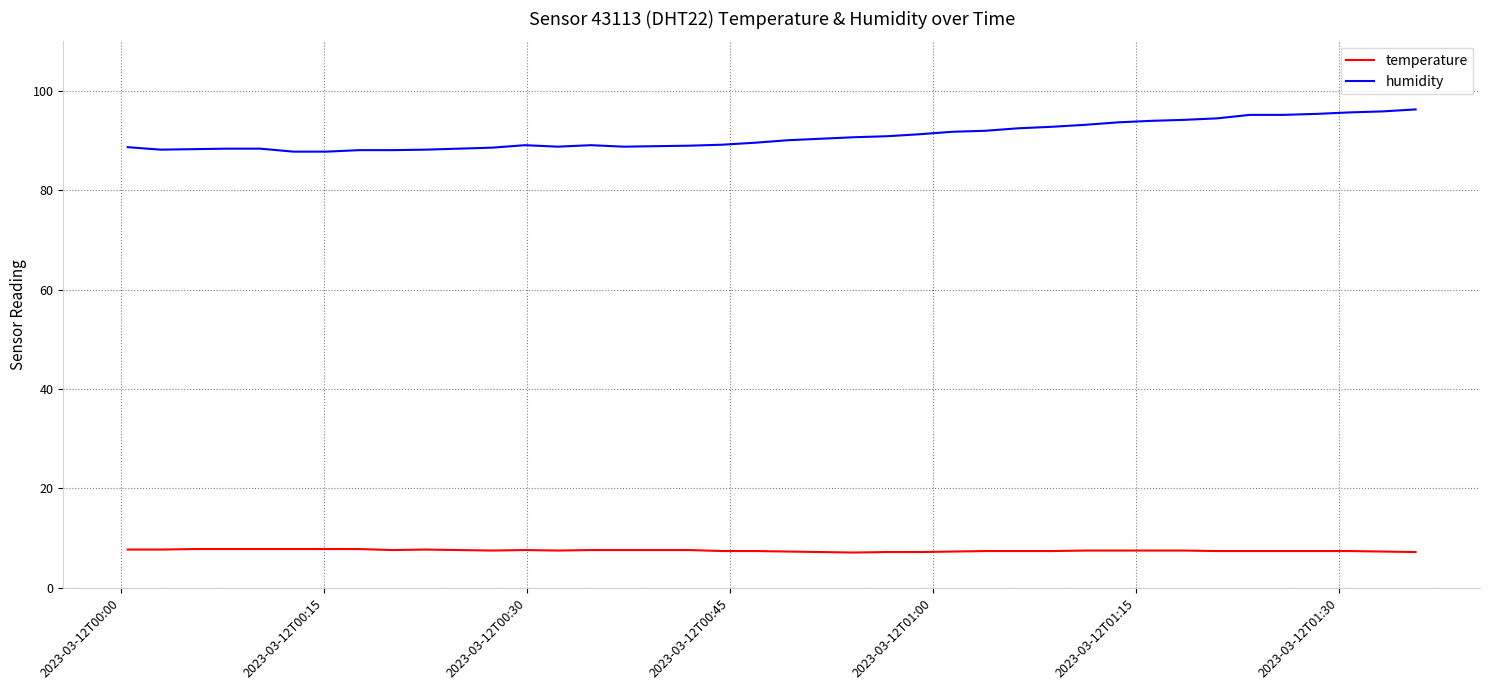

What is the maximum value for temperature?

7.8